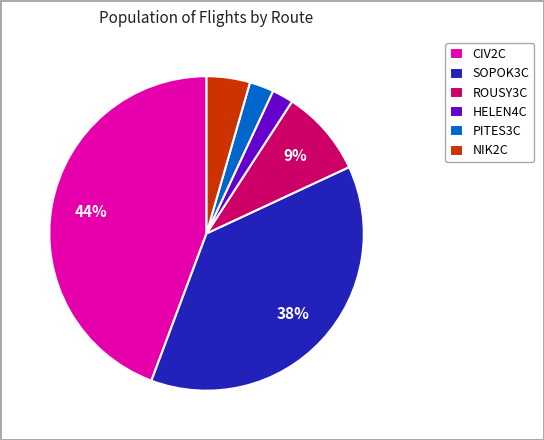

To the nearest percent, what percentage of the pie is PITES3C?

2%